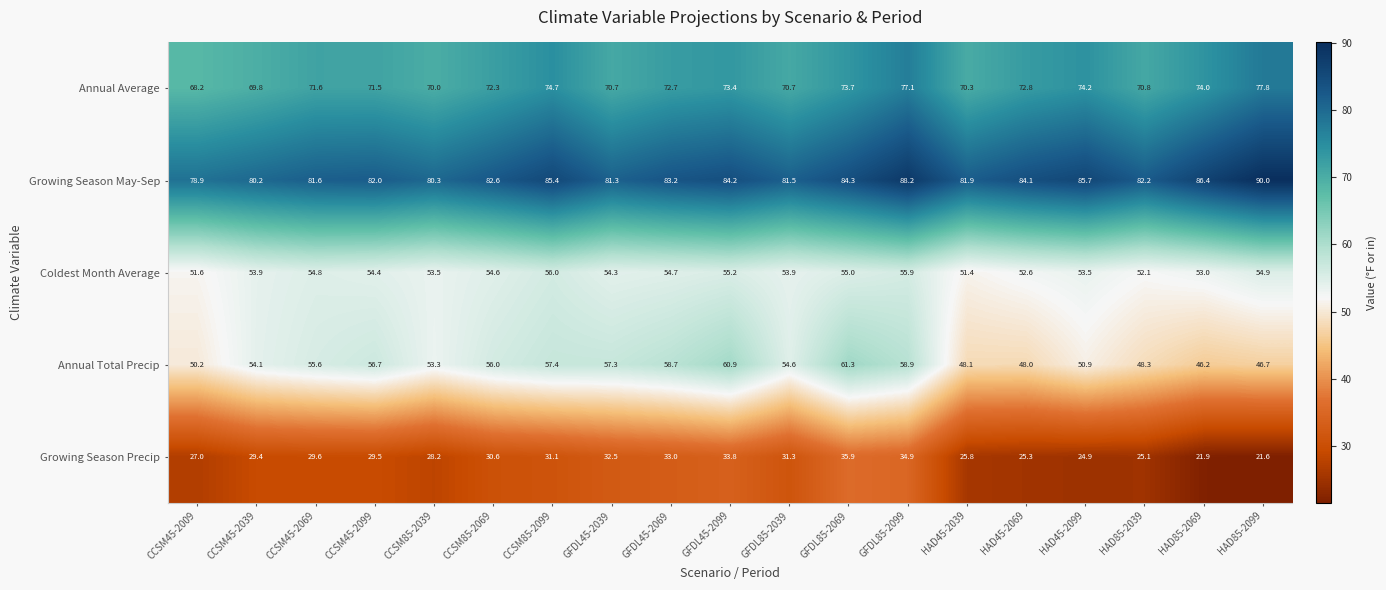

Count the number of data series in this chart.

5